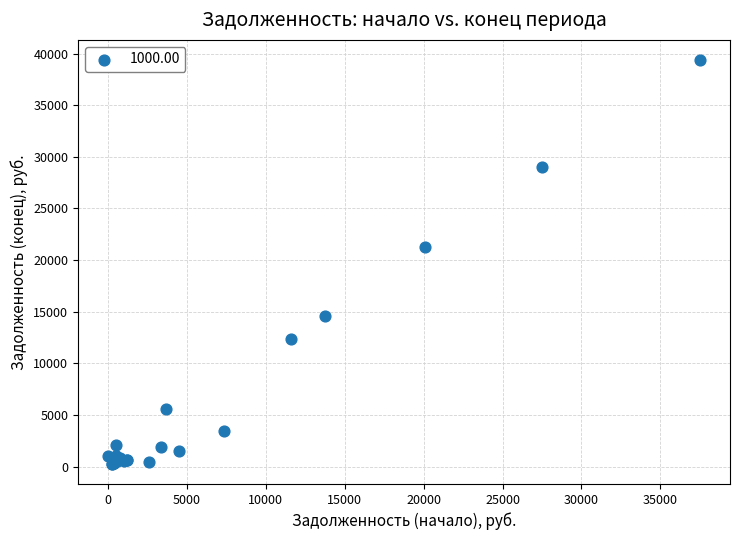

What Y value in the scatter plot is closest to 19816?

21227.5